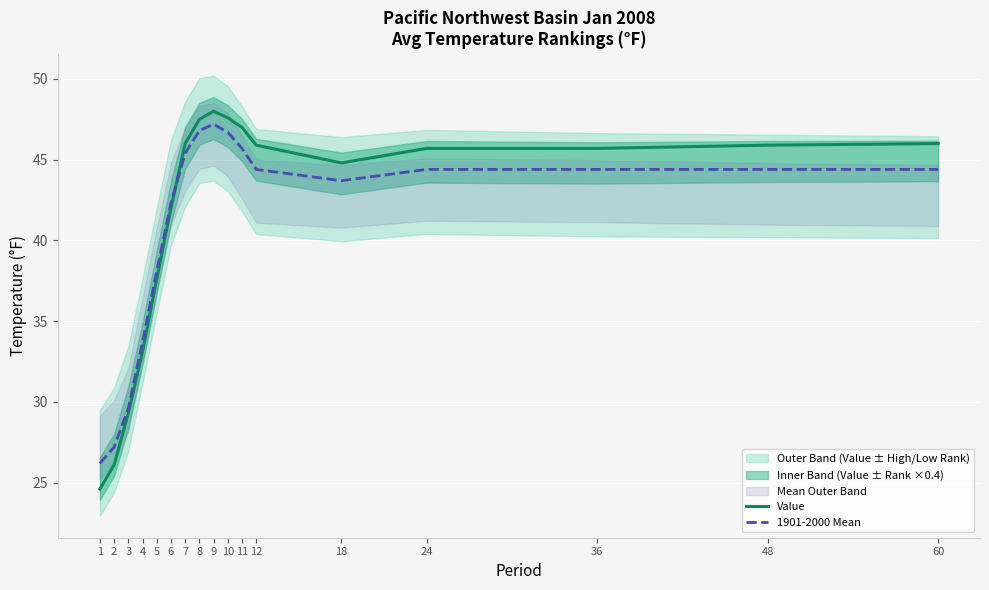

How many times do 1901-2000 Mean and Value cross each other?

1